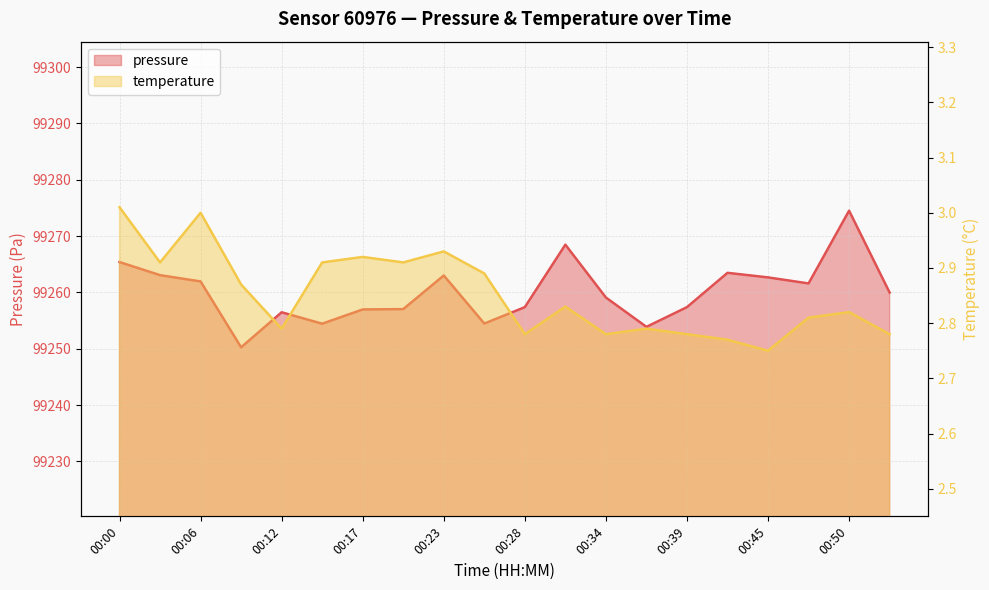

What is the minimum value for temperature?

2.8